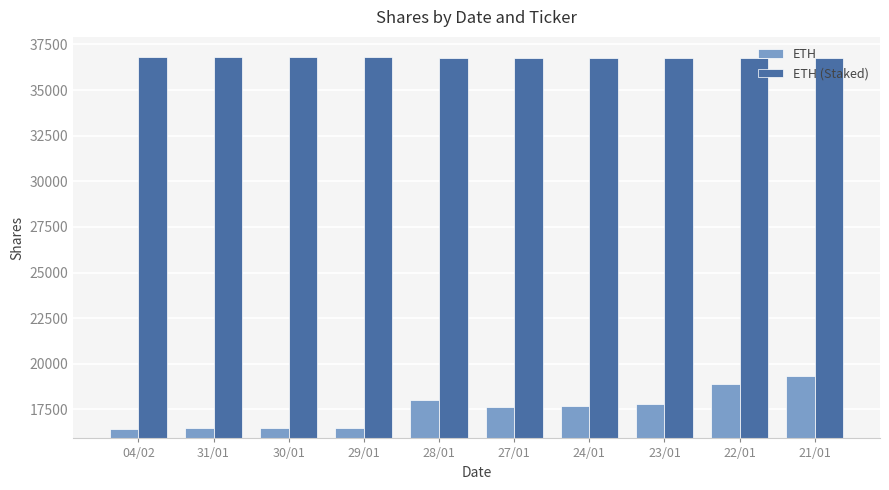

Which category has the highest value in the ETH series?

21/01